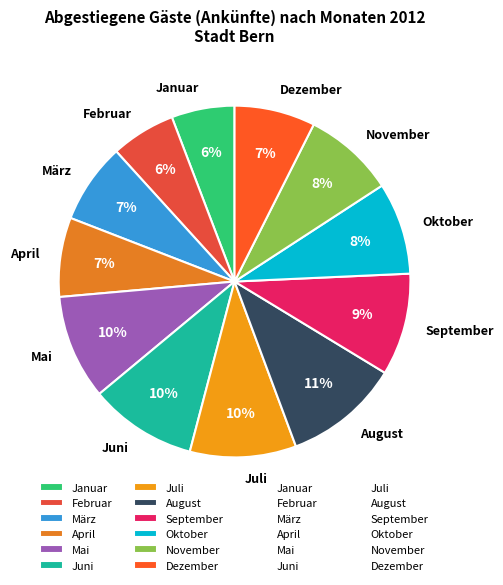

Is there a majority slice in this chart?

No